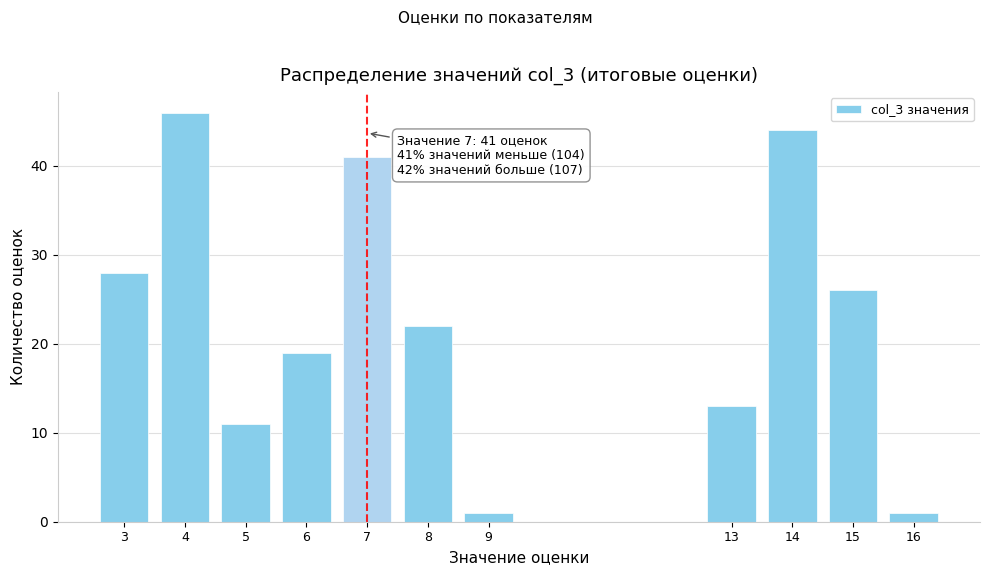

Reading right to left, list all the values displayed in this chart.

16=1	15=26	14=44	13=13	9=1	8=22	7=41	6=19	5=11	4=46	3=28